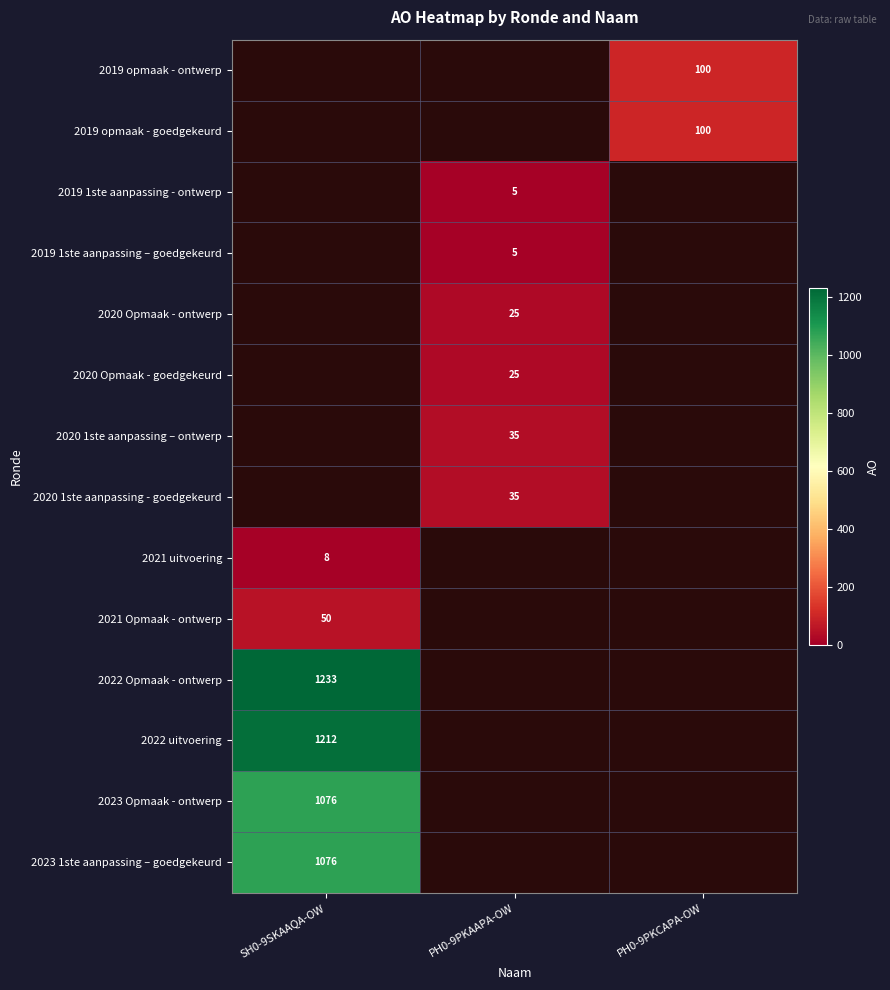

The 2022 uitvoering series shows 1810 at SH0-9SKAAQA-OW. True or false?

False